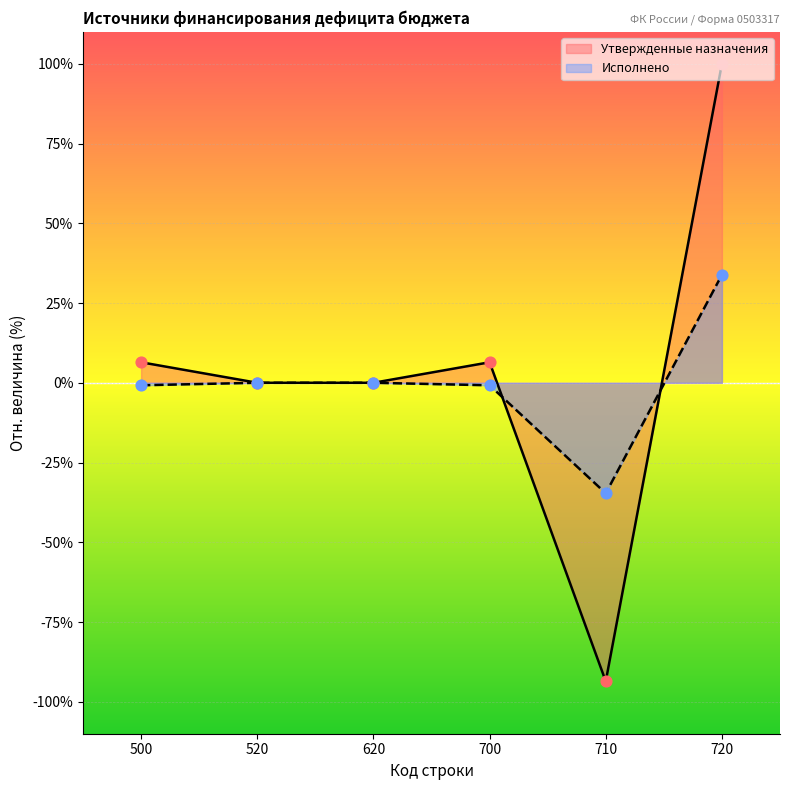

What are all the series names shown in the legend?

Утвержденные назначения, Исполнено